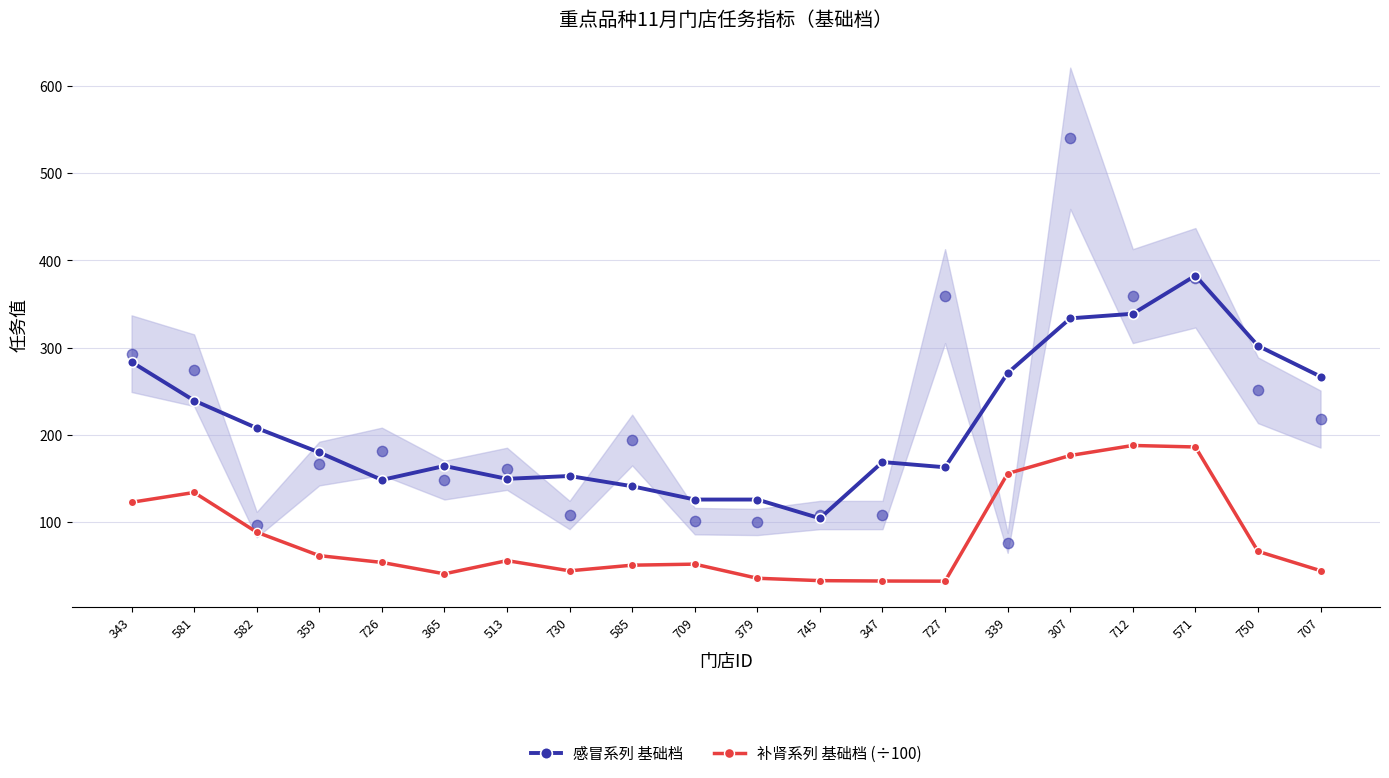

Is the value of 补肾系列 基础档 (÷100) at 709 greater than the value of 感冒系列 基础档 at 379?

No